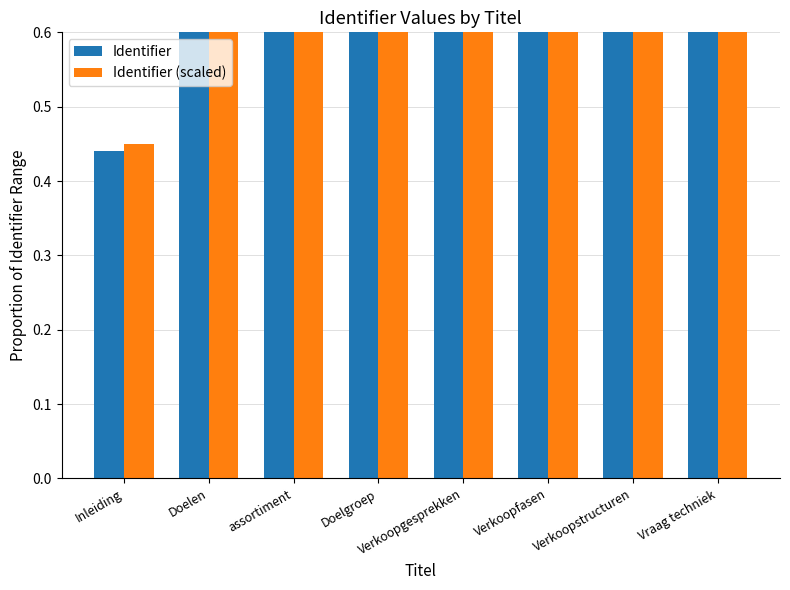

Does the chart contain any negative values?

No